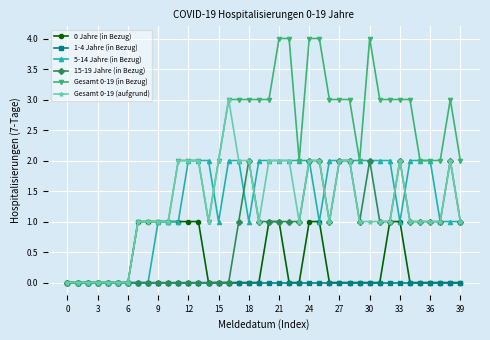

Which series has the largest range (max minus min)?

Gesamt 0-19 (in Bezug)